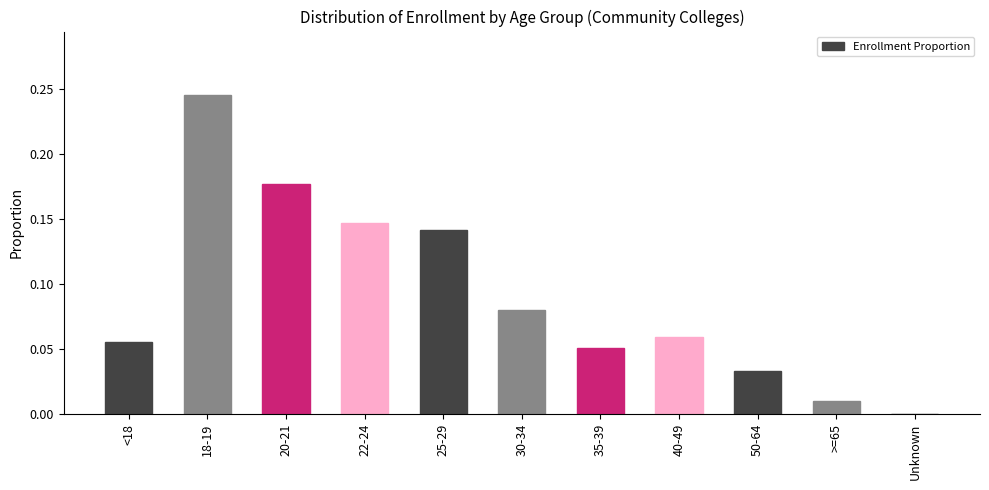

Which has a higher value, 35-39 or 50-64?

35-39